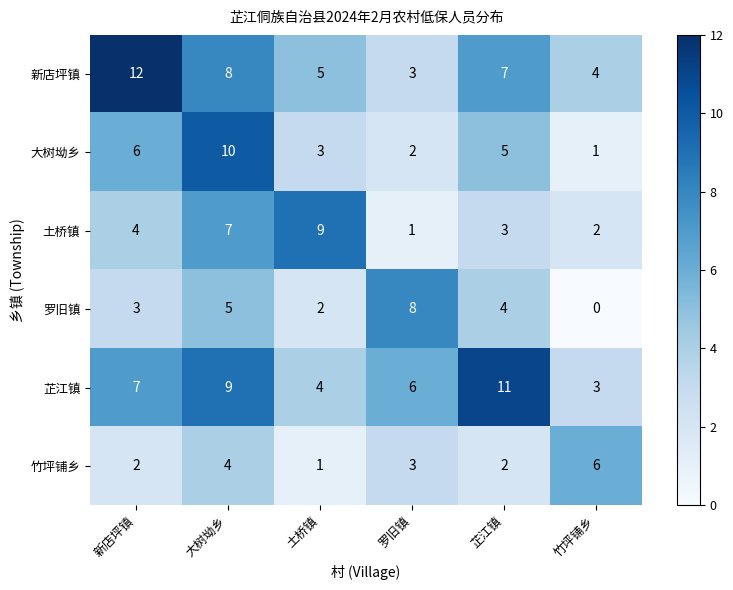

What is the difference between the second highest and minimum values in the 罗旧镇 series?

5